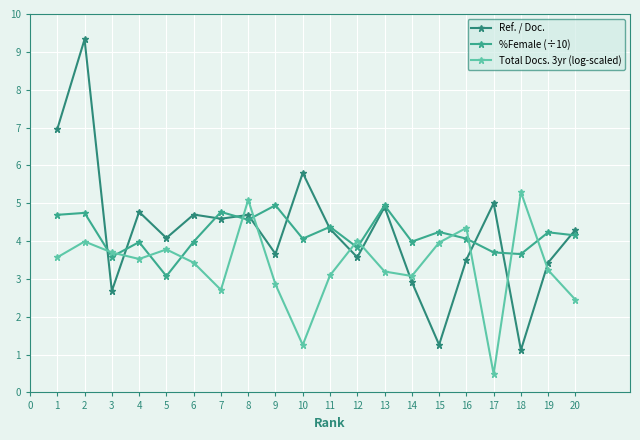

What are all the series names shown in the legend?

Ref. / Doc., %Female (÷10), Total Docs. 3yr (log-scaled)